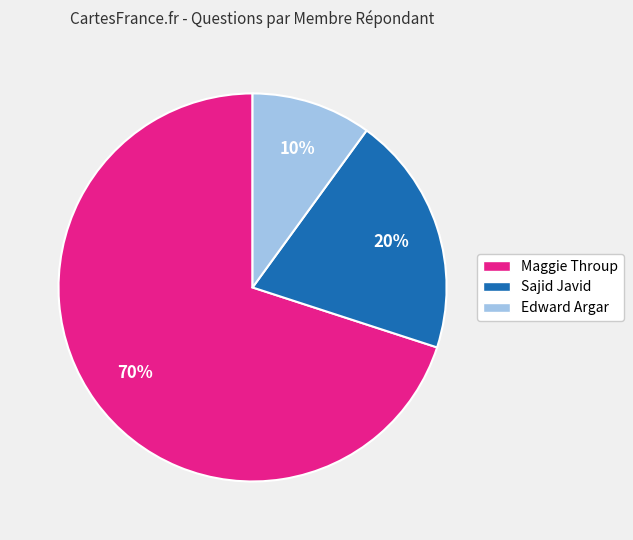

Is it true that Maggie Throup is 70% of the pie?

True